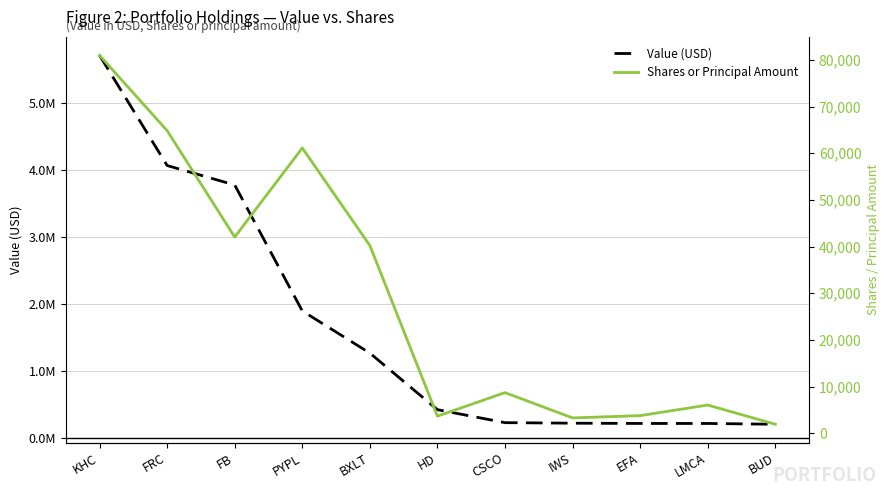

What is the value of the Value (USD) point at the 11th from the left?

204000